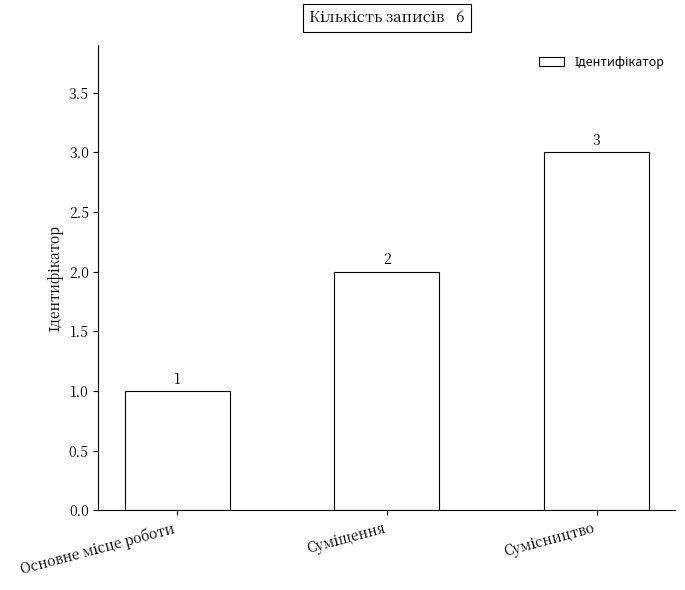

What is the sum of all values?

6